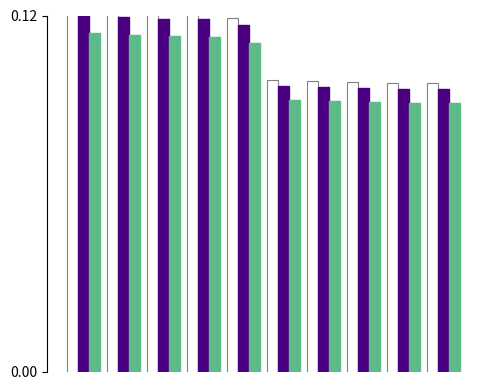

List the series in order of their overall mean, highest first.

High Ref, Low, OT